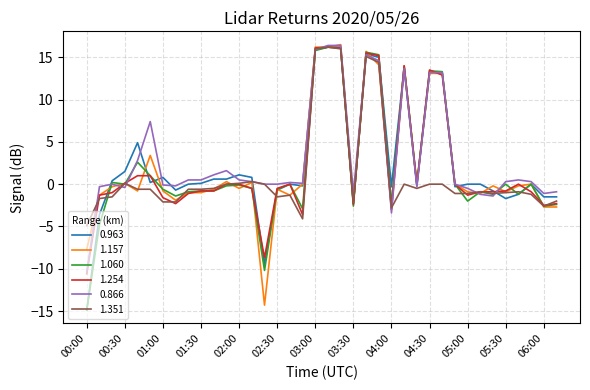

What is the maximum value for 1.157?

16.5